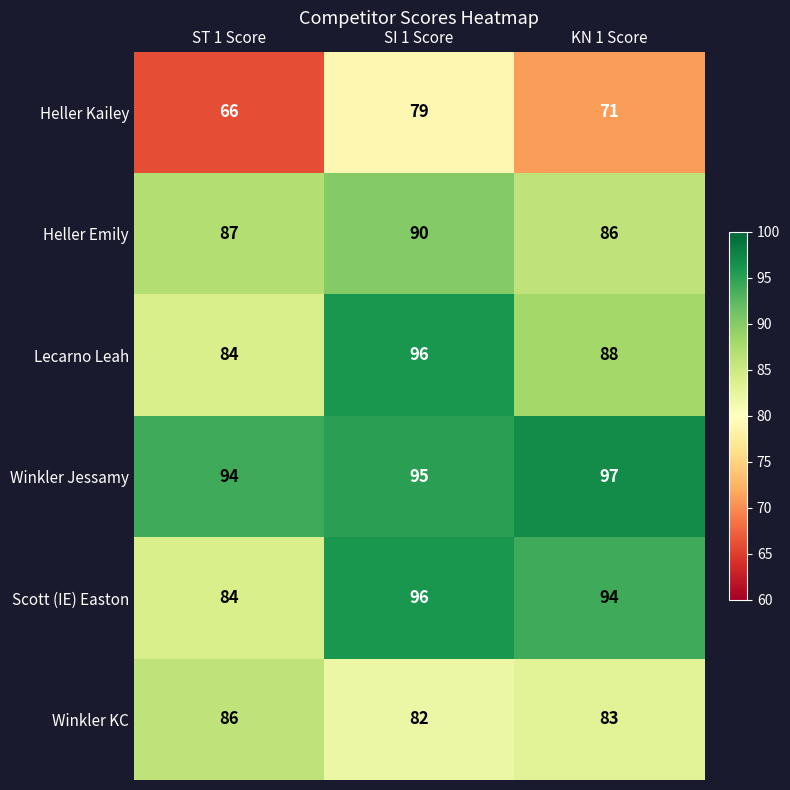

List the labels in order of Heller Emily value, largest first.

SI 1 Score, ST 1 Score, KN 1 Score